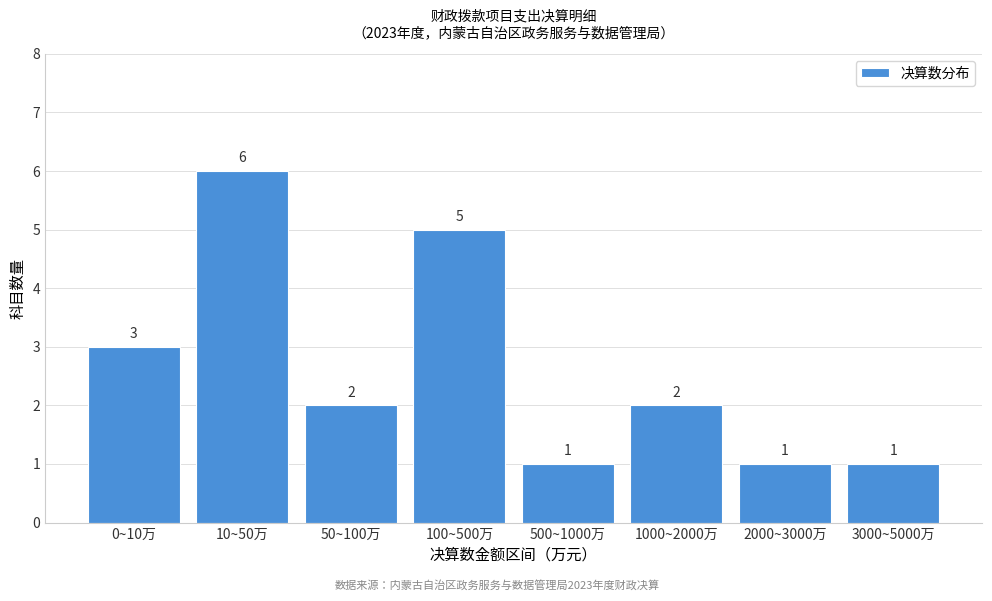

Reading left to right, transcribe all the data shown in this chart.

3	6	2	5	1	2	1	1